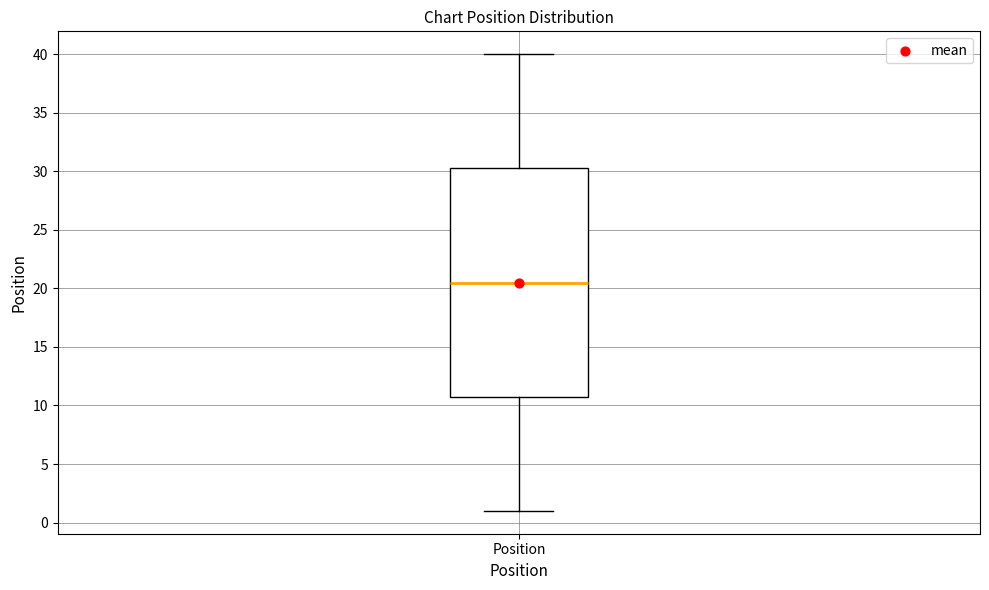

Where does the lower whisker of the box for Position end on the y-axis? The values are not printed on the chart, so give them approximately, as read against the axis.

1.0